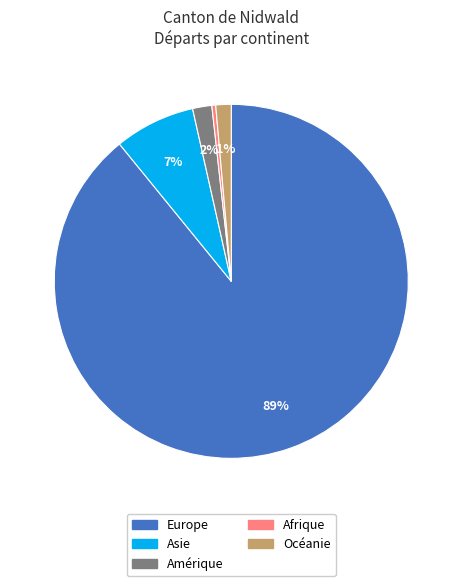

True or false: Amérique accounts for 10% of the total.

False